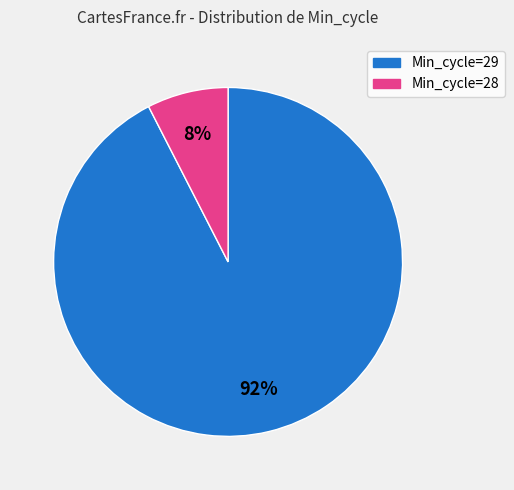

To the nearest percent, what percentage of the pie is Min_cycle=29?

92%